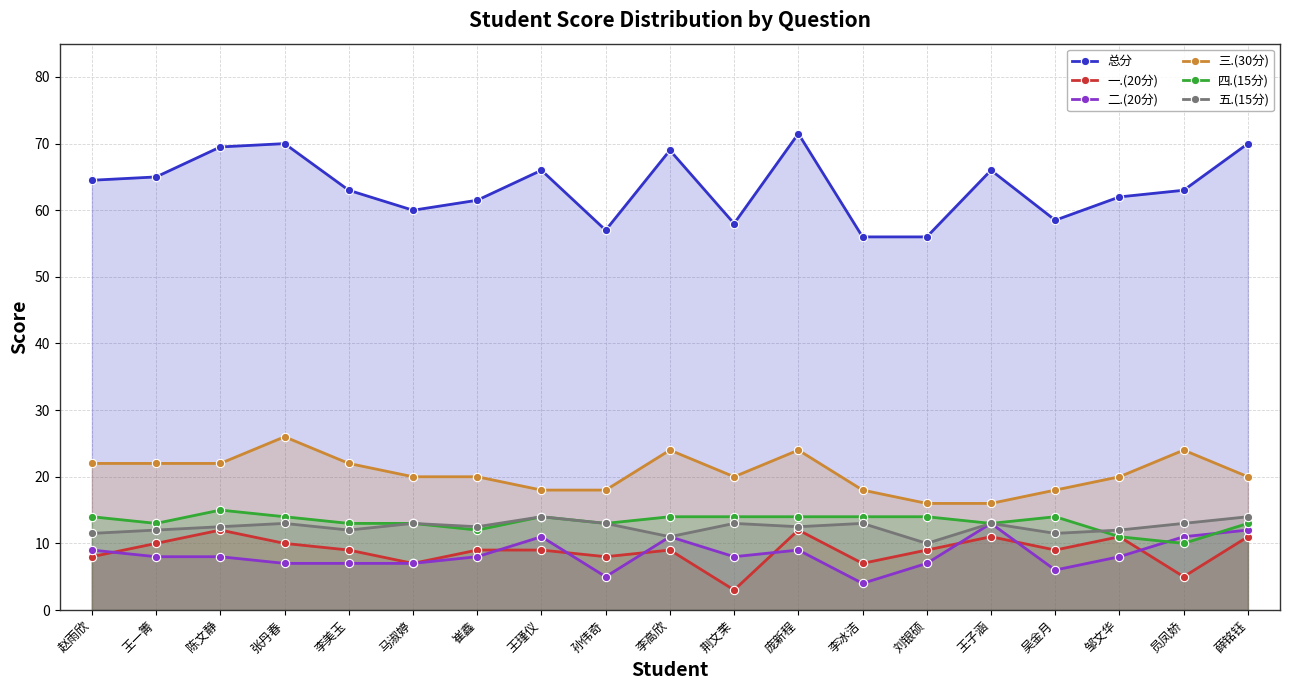

True or false: 一.(20分) and 三.(30分) cross at least once.

False